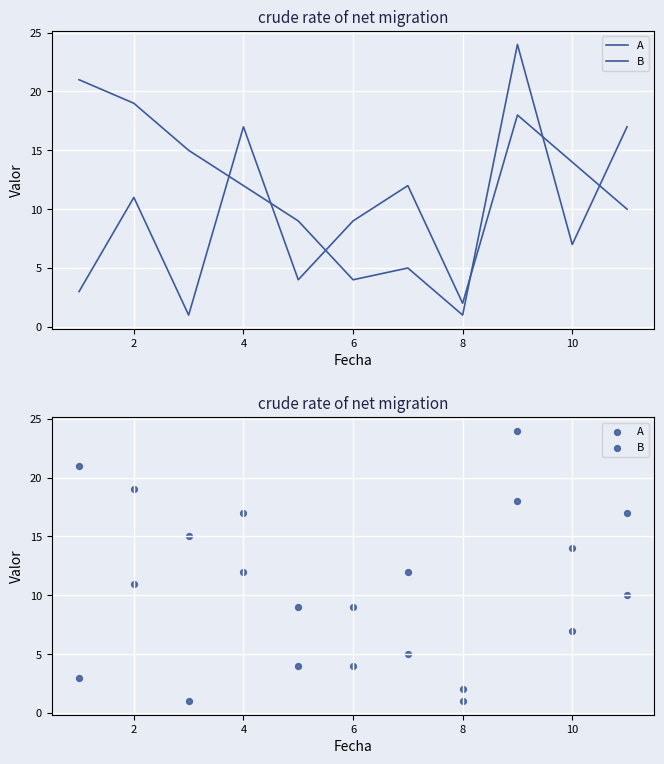

Which series has the largest total across all categories?

B